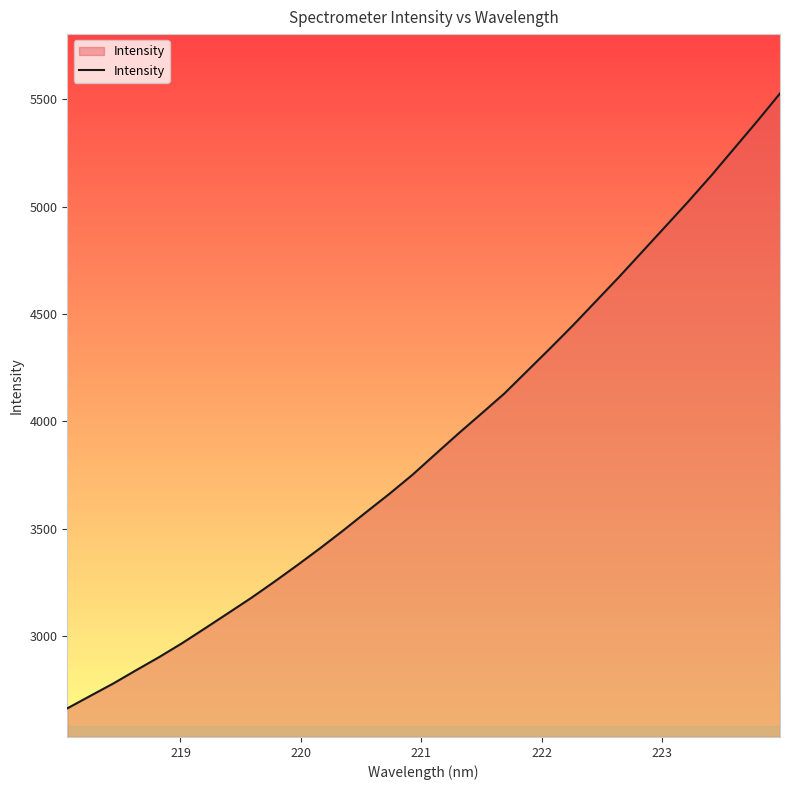

What is the minimum value shown in the chart?

2663.6